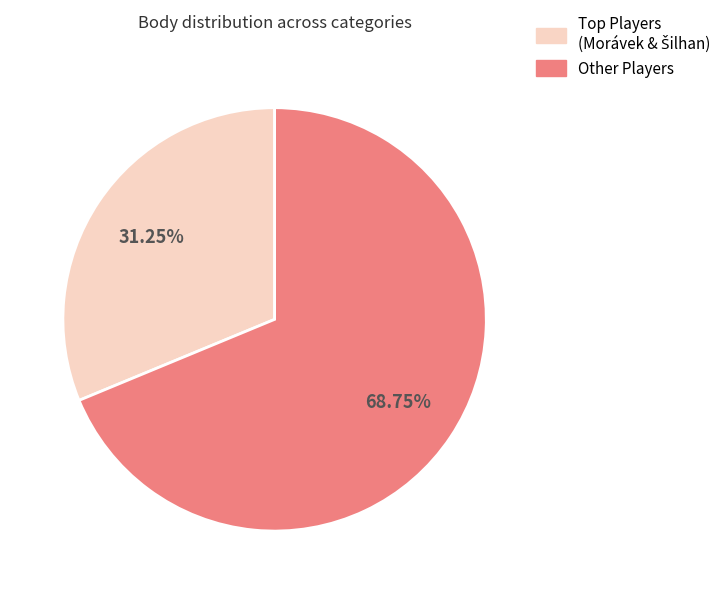

Does any single category account for the majority?

Yes